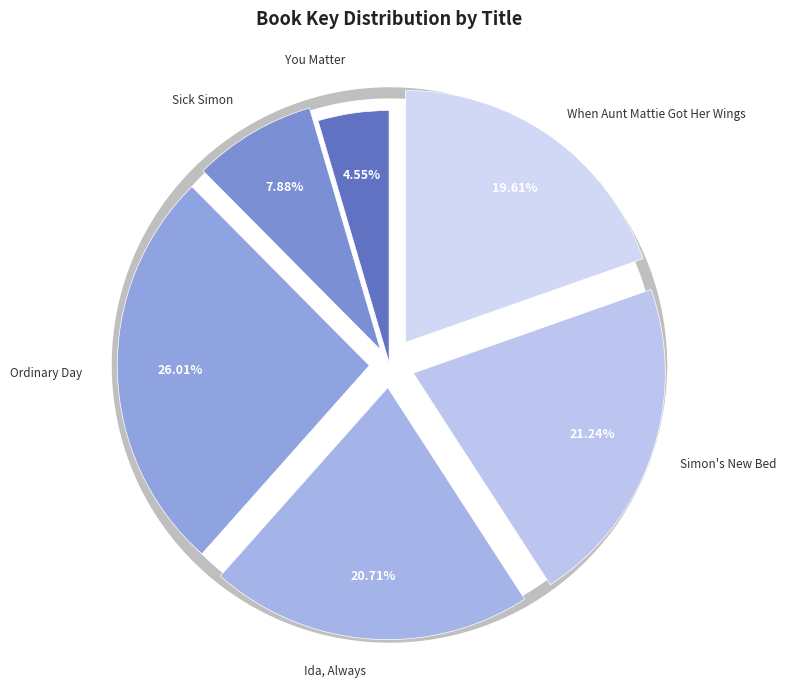

True or false: Ida, Always accounts for 26% of the total.

False